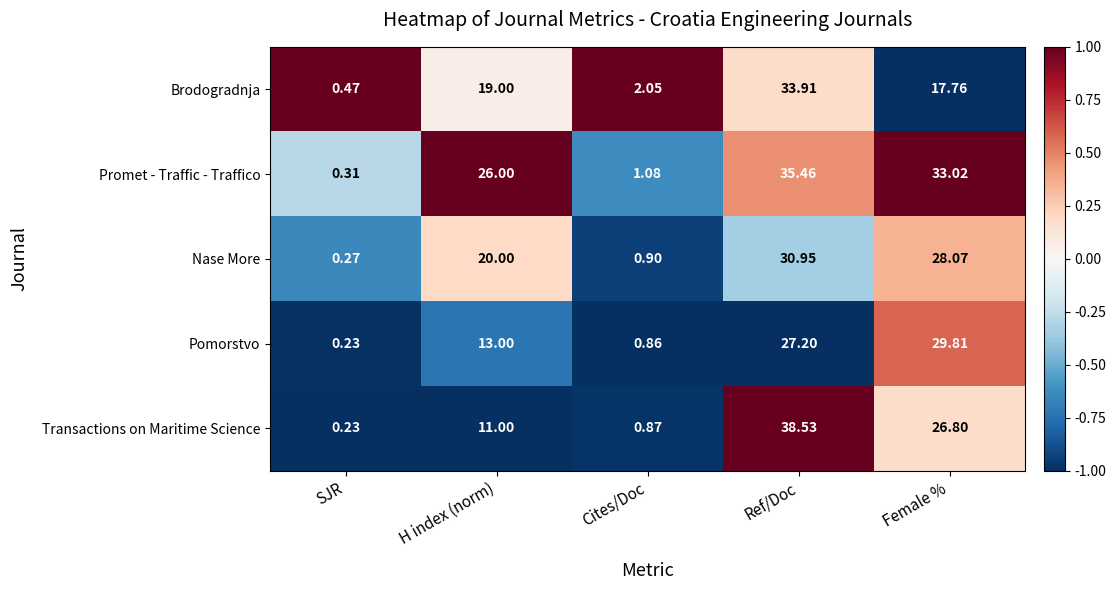

Where is Nase More nearest to the value 15?

H index (norm)